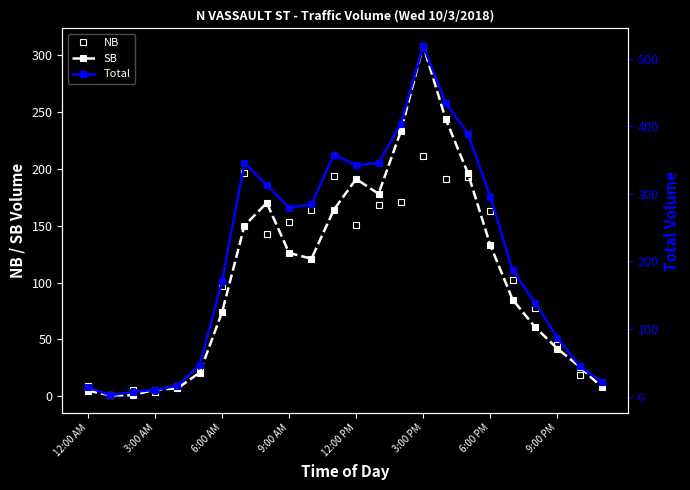

True or false: NB and SB intersect in this chart.

True